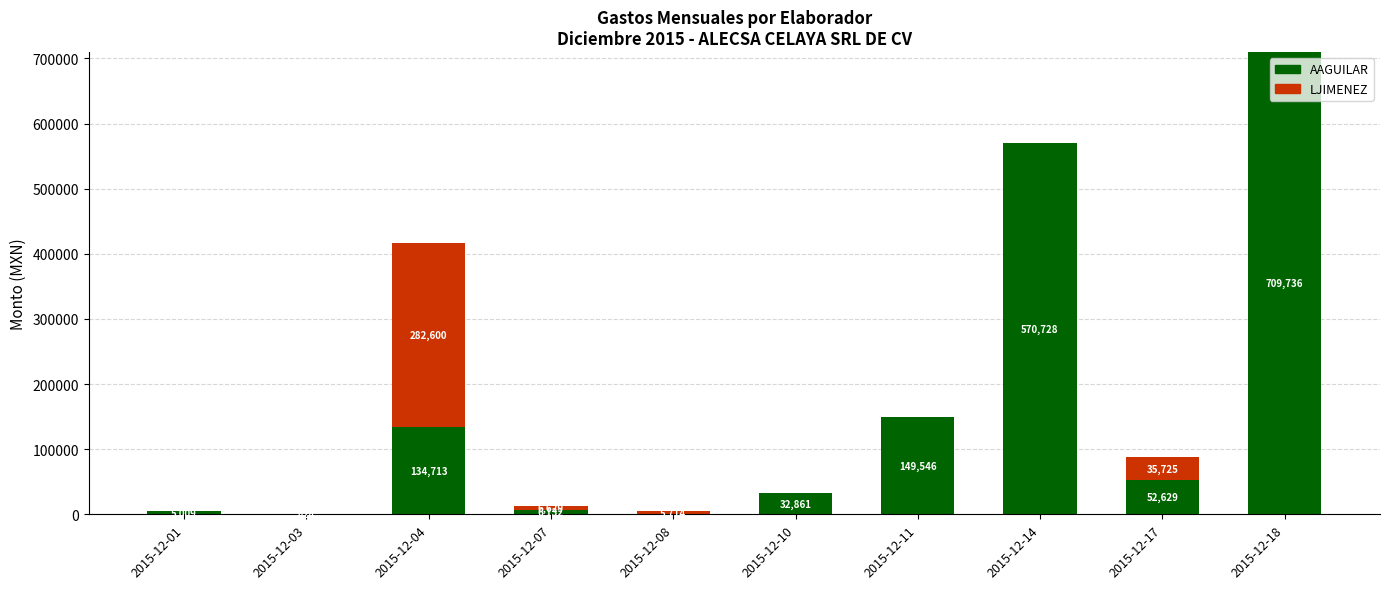

The value of AAGUILAR at 2015-12-14 is 570727.7. True or false?

True